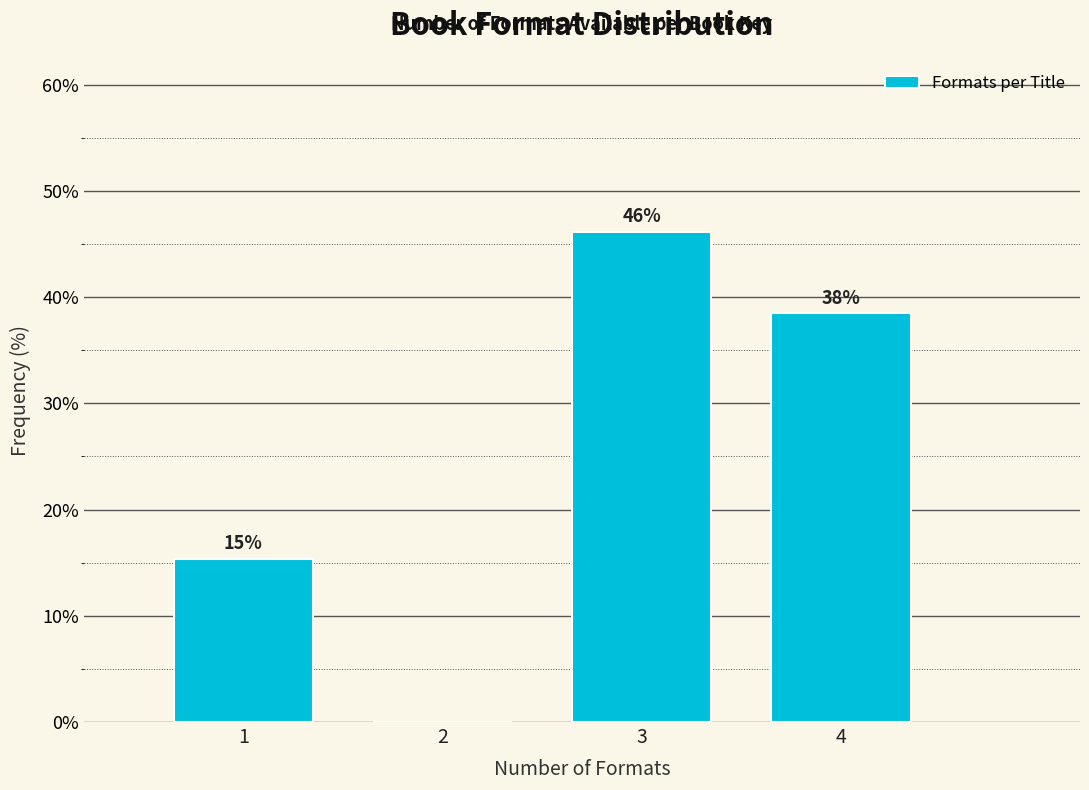

Are the bars horizontal?

No